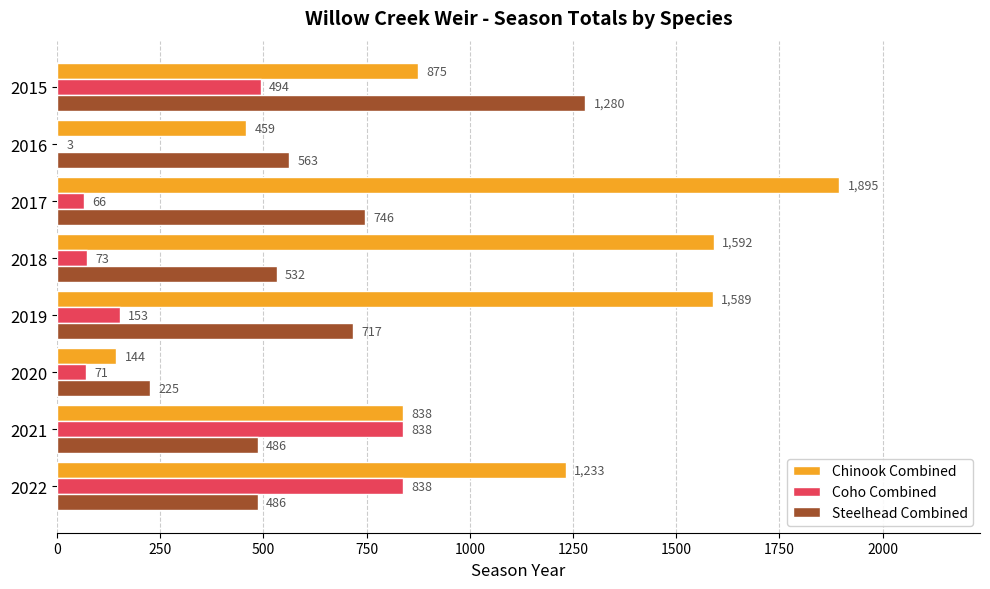

Is it true that Chinook Combined equals 1682 at 2022?

False